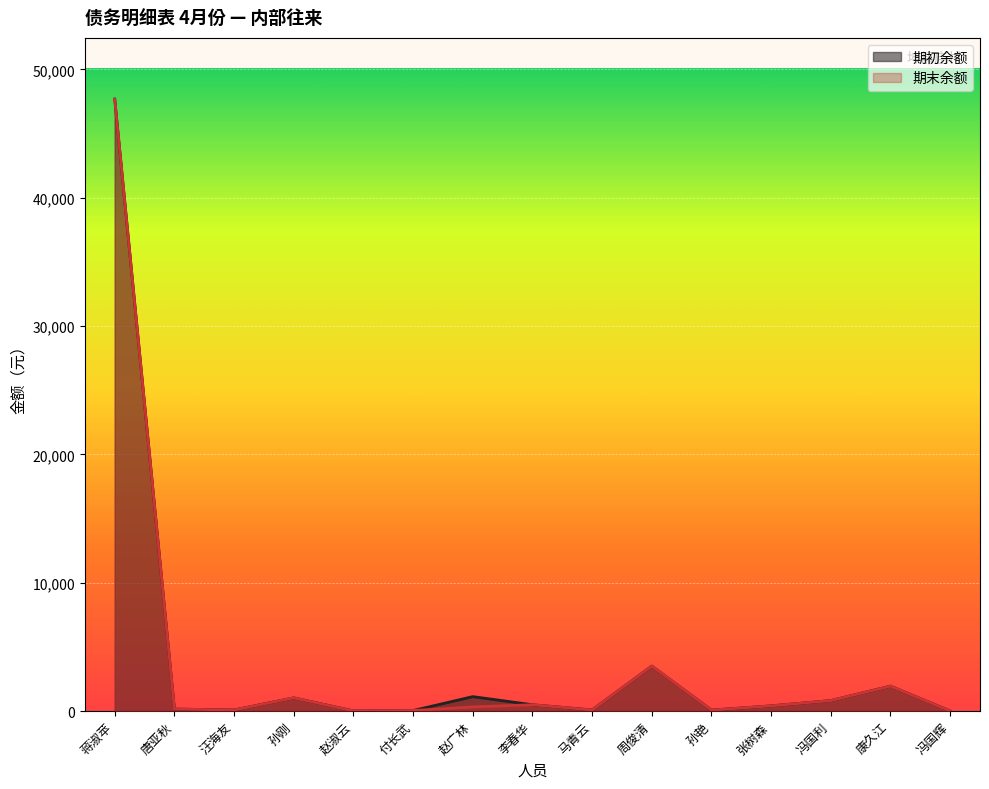

What is the sum of the 期初余额 values at 汪海友 and 冯国利?

891.7